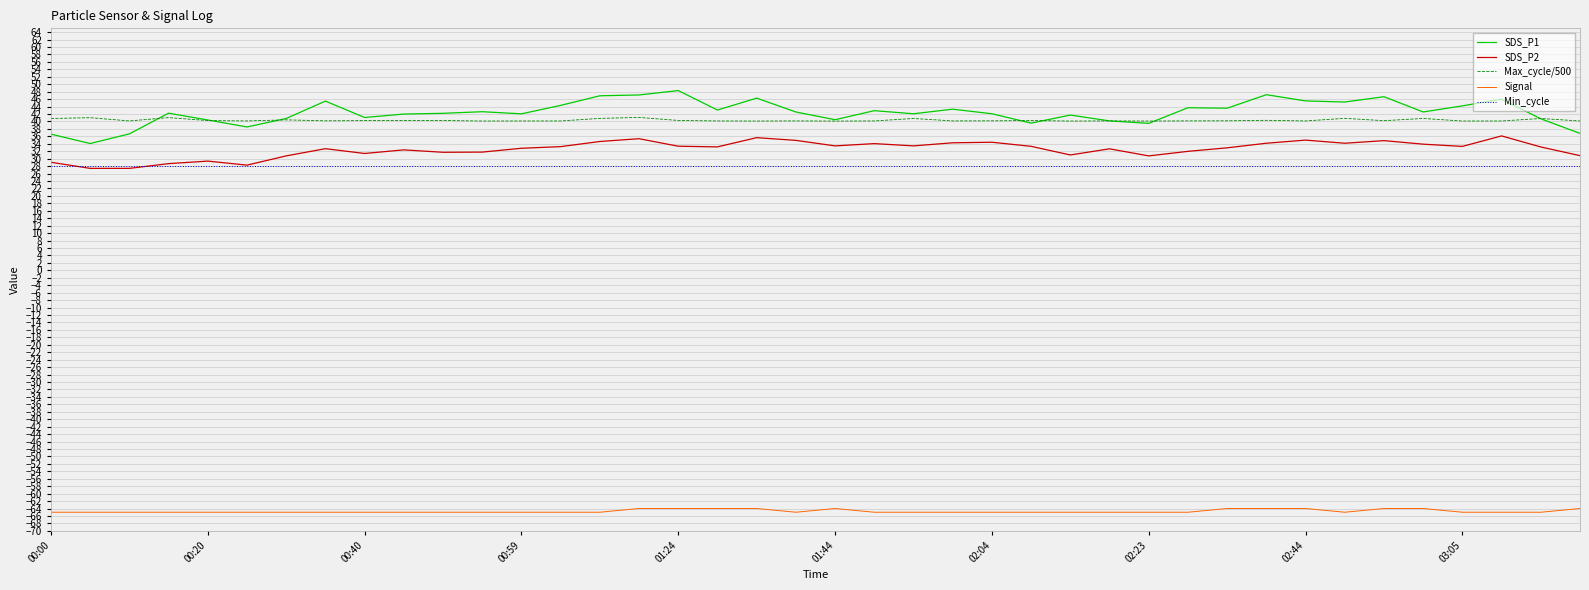

Which series has the widest spread of values?

SDS_P1